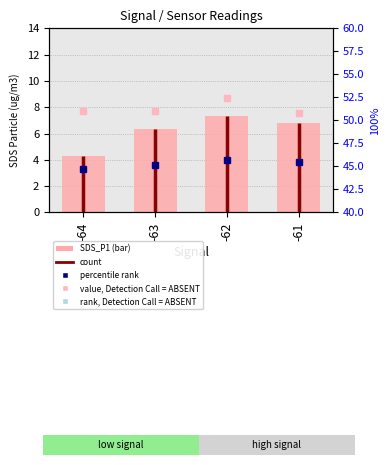

At how many categories does at least one series exceed 38?

4